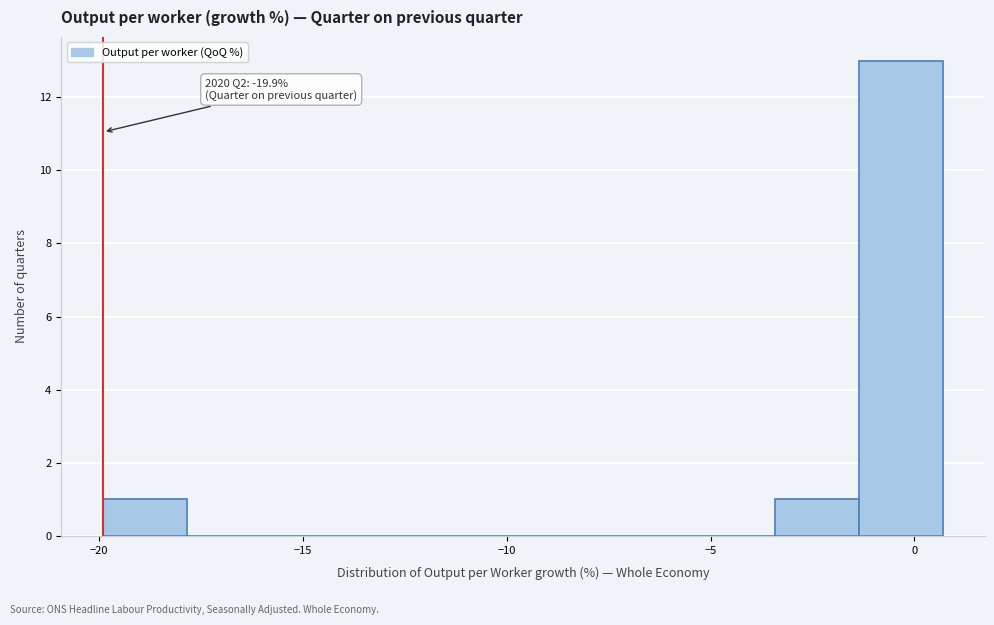

Which range on the x-axis has the tallest bar?

-1.5 to 0.5